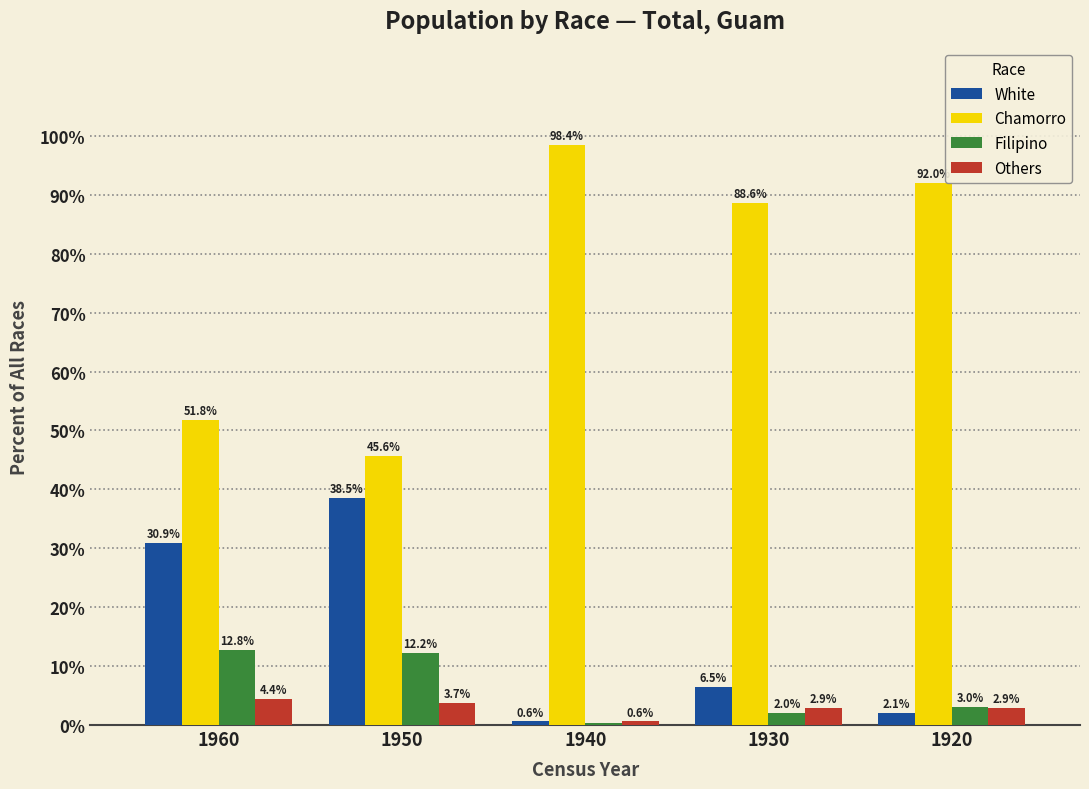

Which category has the lowest value in the Filipino series?

1940